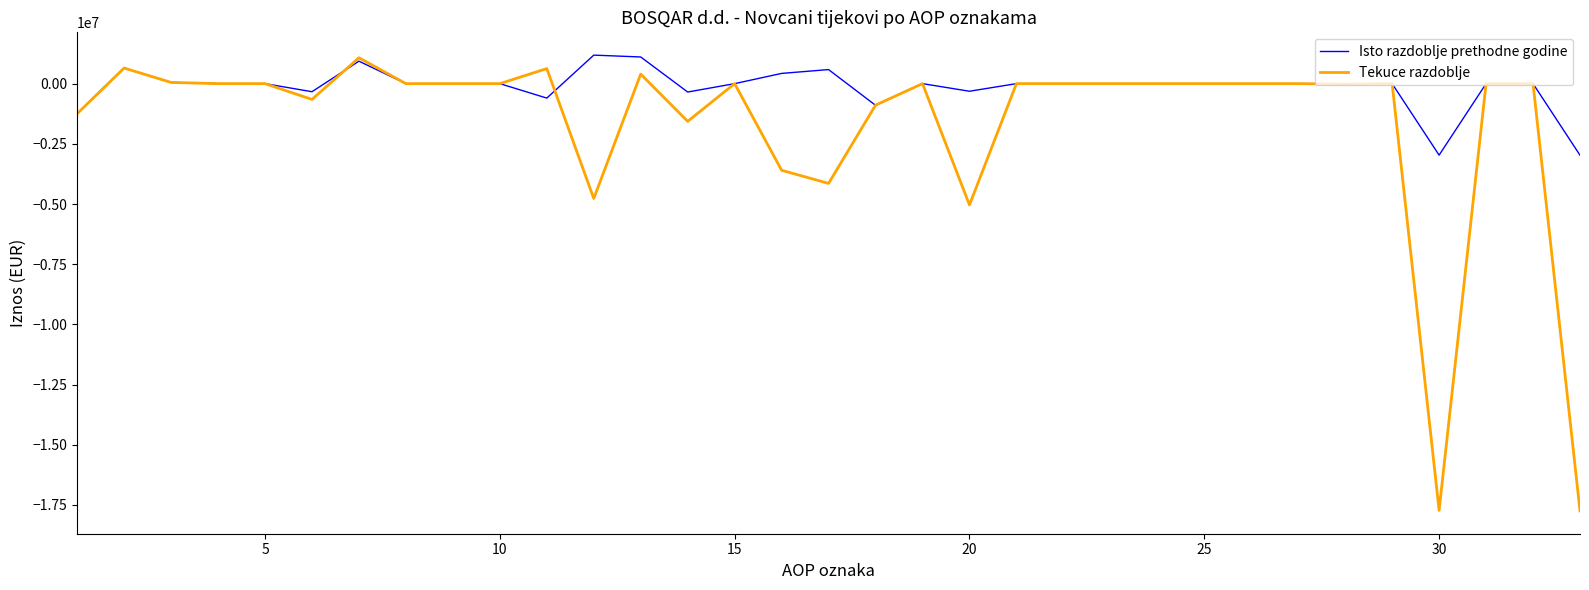

List the series in order of their overall mean, highest first.

Isto razdoblje prethodne godine, Tekuce razdoblje